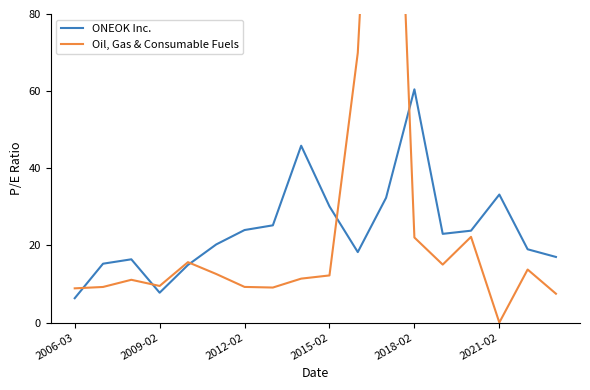

Does the chart have visible grid lines?

No